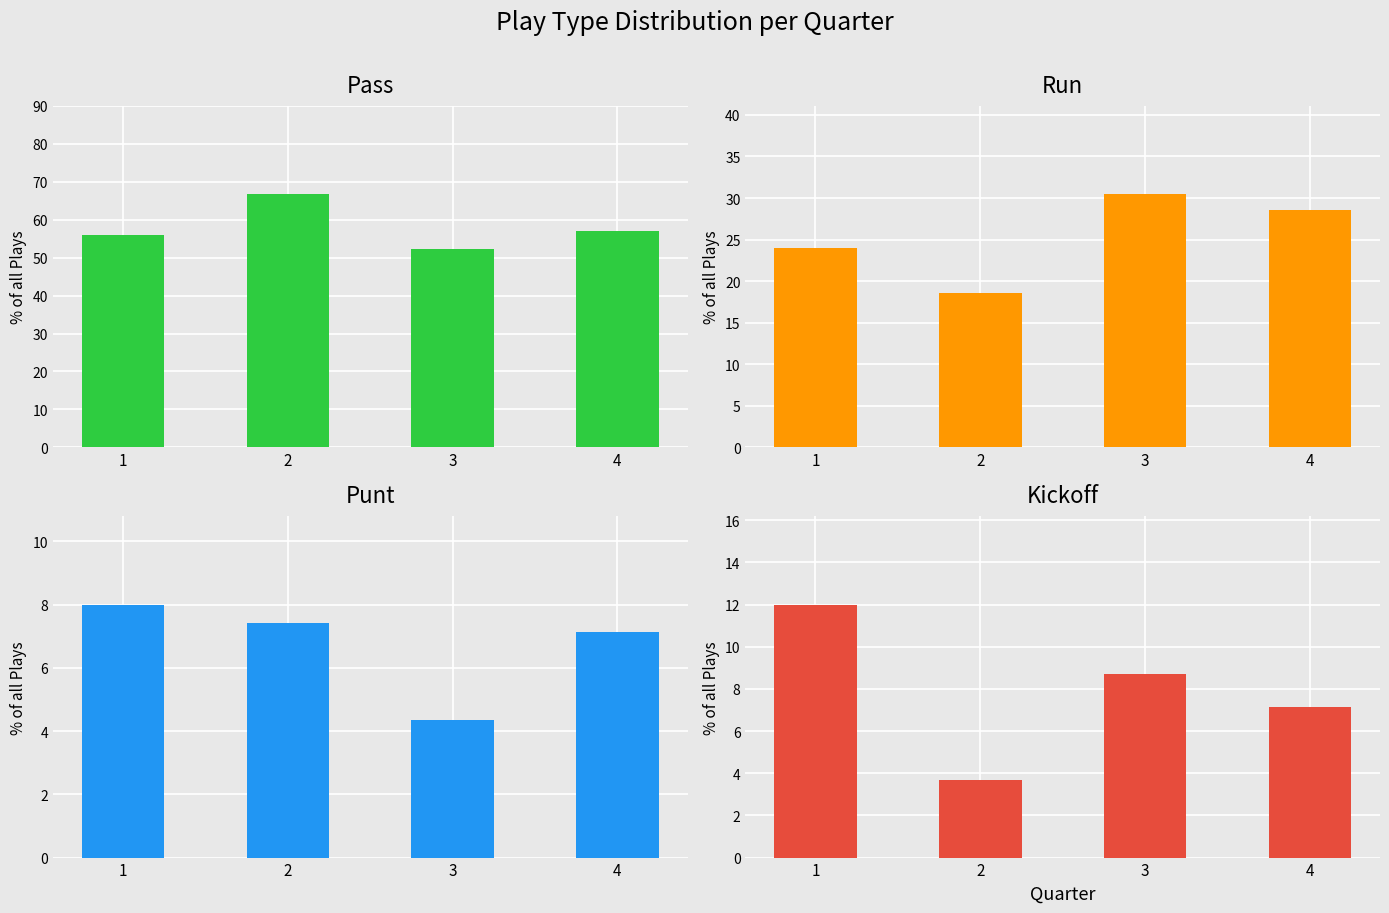

List the labels in order of punt value, largest first.

1, 2, 4, 3